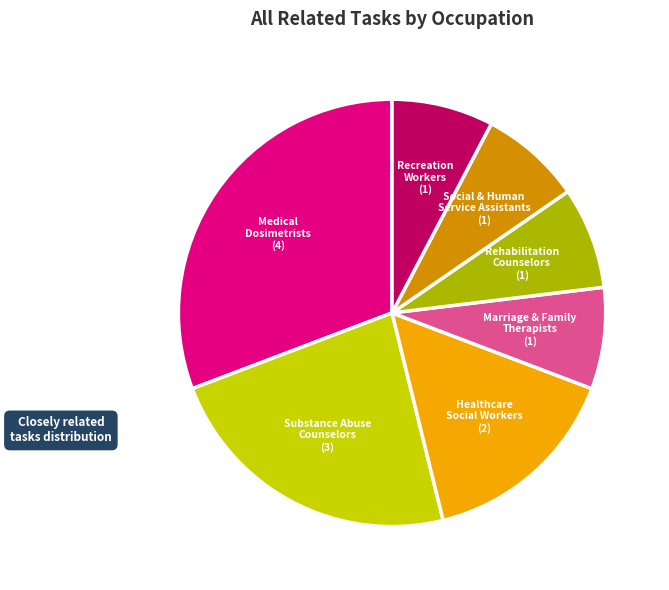

How many segments does this pie chart have?

7